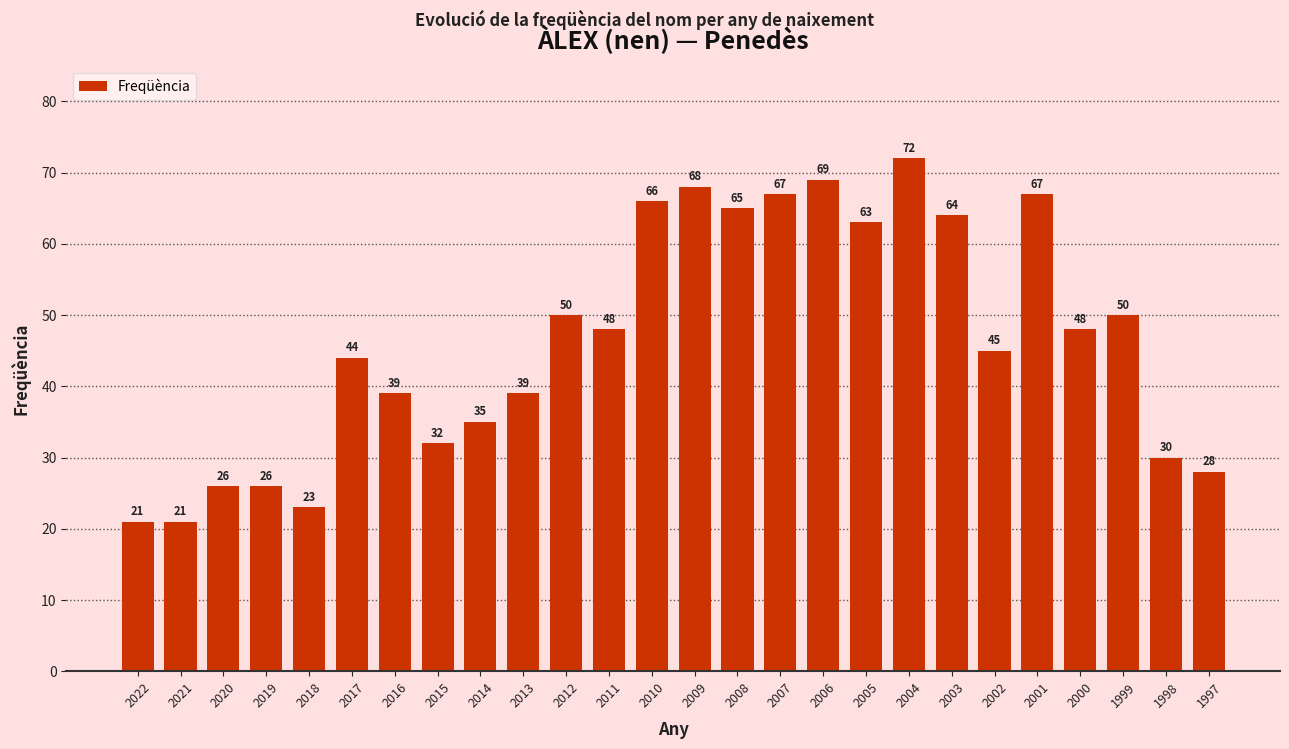

What is the difference between the values at 2021 and 2000?

27